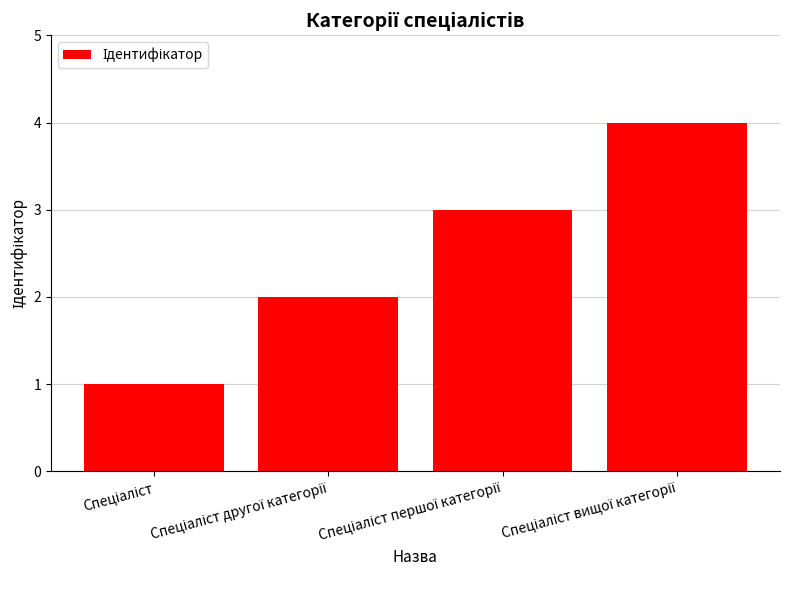

Count the number of data series in this chart.

1